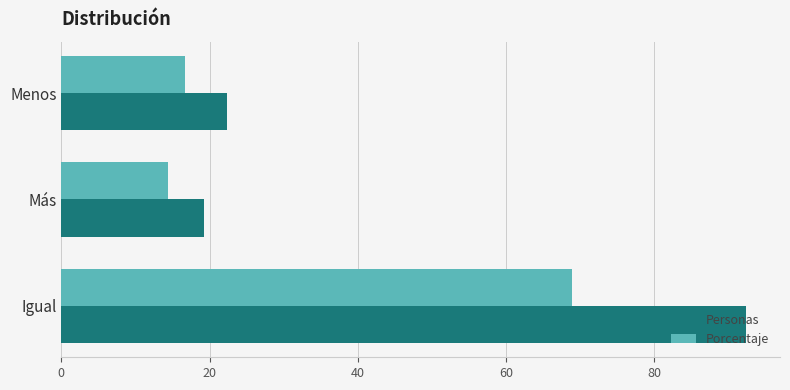

What is the minimum value shown in the chart?

14.4